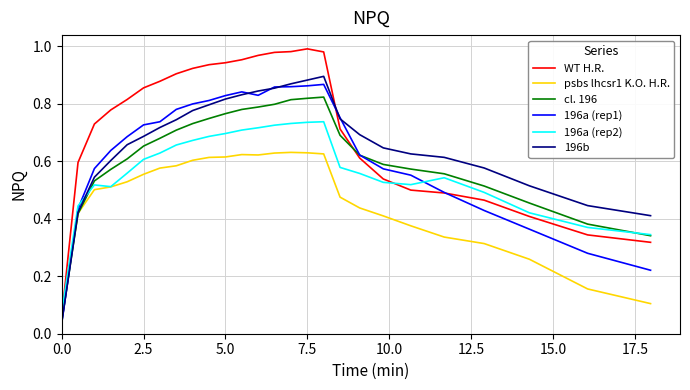

Which series has the largest total across all categories?

WT H.R.